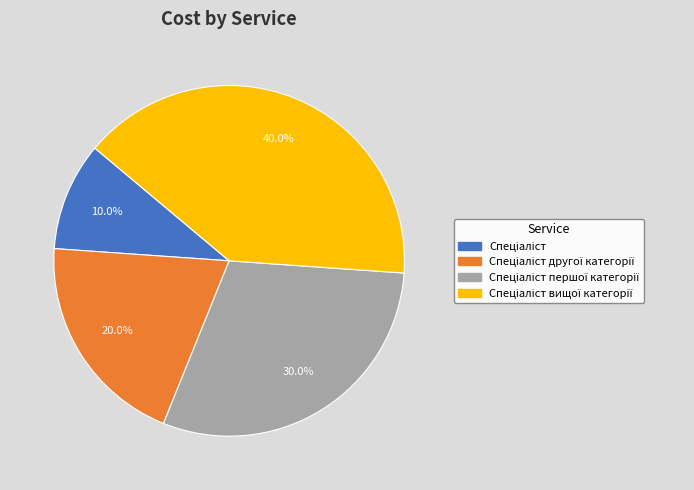

Is there any slice that represents more than half of the pie?

No